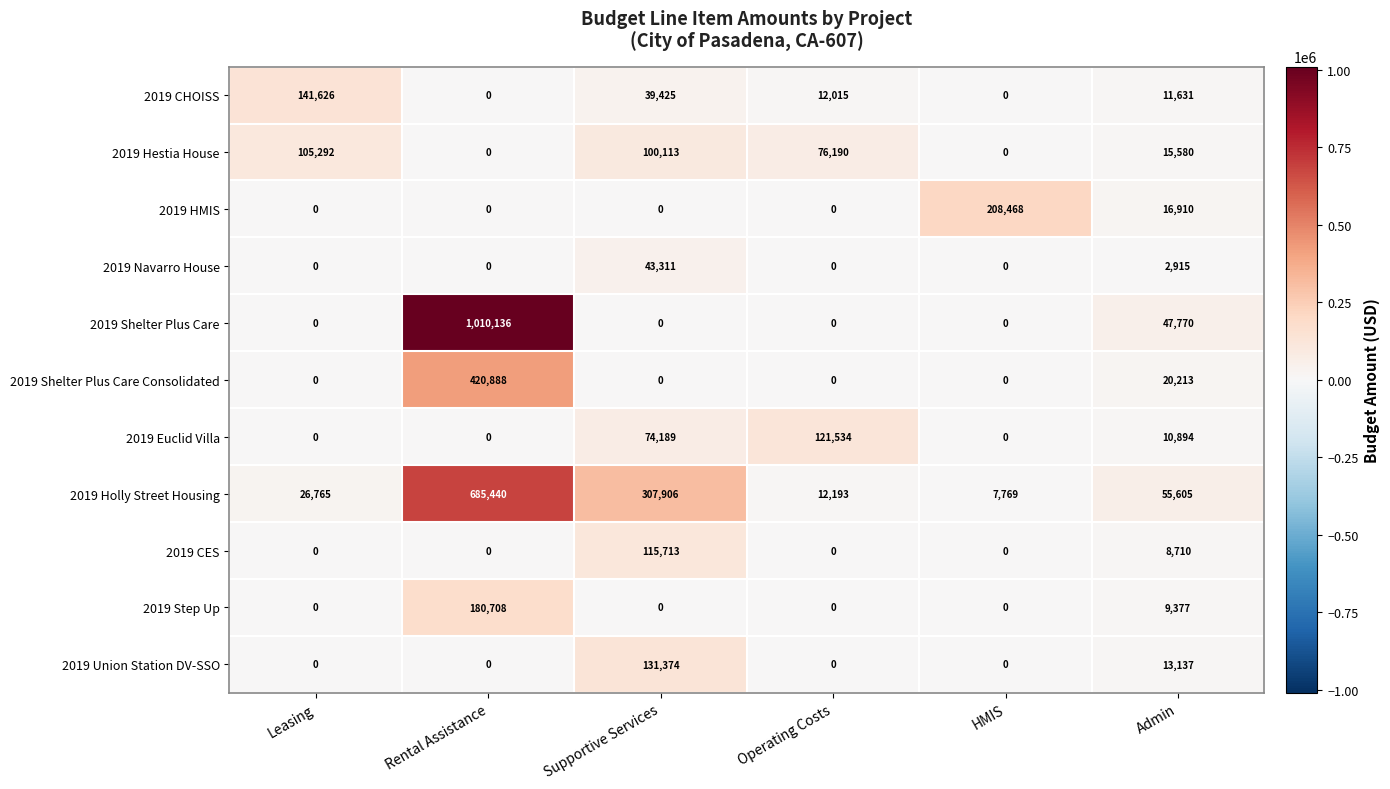

At which label is 2019 Shelter Plus Care closest to 505068?

Admin